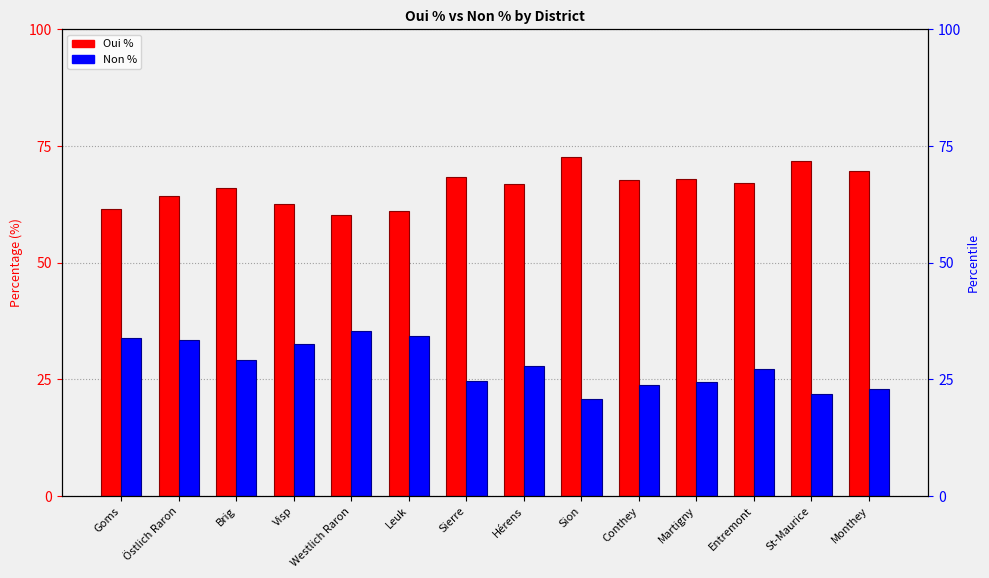

At which label does Oui % reach its minimum?

Westlich Raron